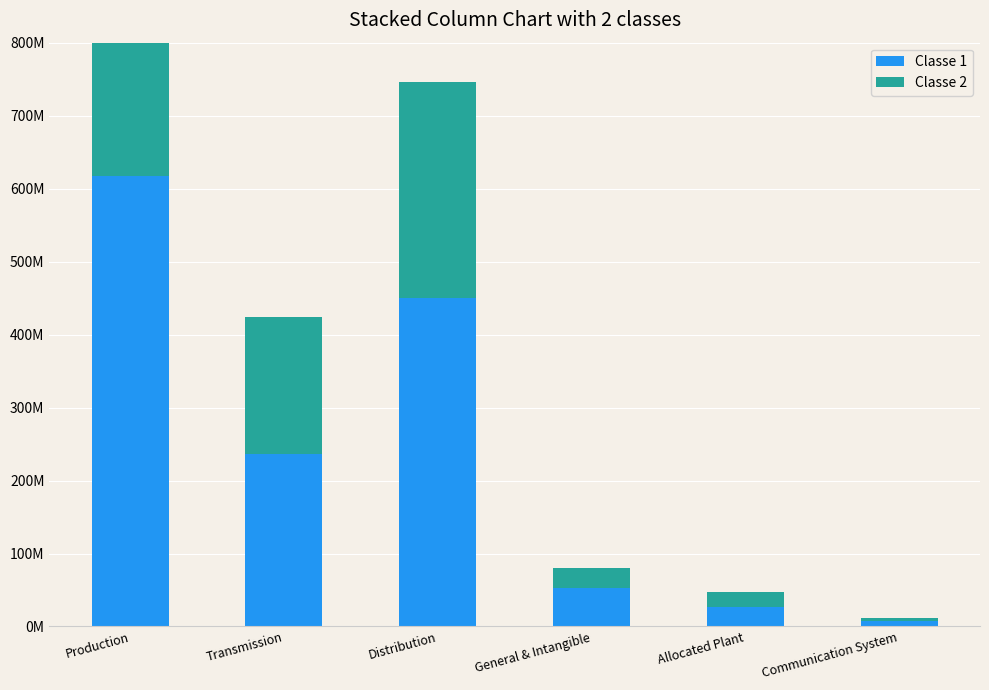

Reading left to right, extract all data points from this chart.

Classe 1: Production=617874185.0	Transmission=236128490.1	Distribution=450207960.5	General & Intangible=53069013.2	Allocated Plant=26159751.8	Communication System=7320202.3
Classe 2: Production=401739536.4	Transmission=187870735.1	Distribution=296378526.9	General & Intangible=26564704.3	Allocated Plant=21194687.1	Communication System=4116900.7